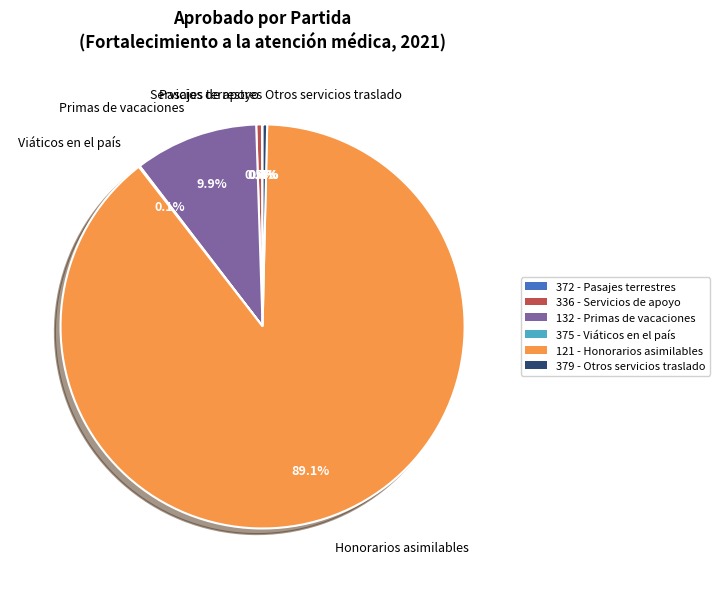

Which has a higher value, Otros servicios traslado or Honorarios asimilables?

Honorarios asimilables